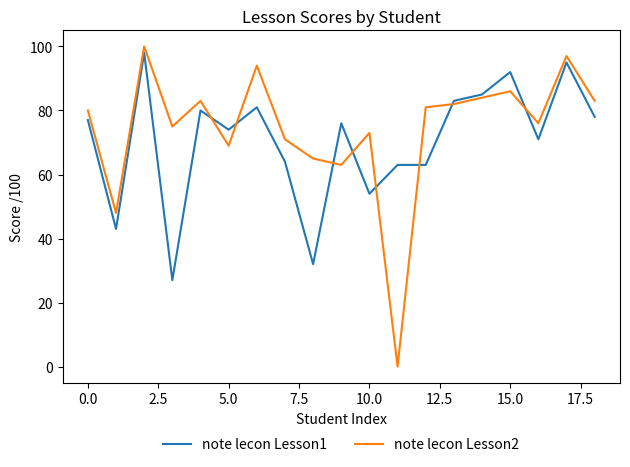

Which series has the largest range (max minus min)?

note lecon Lesson2